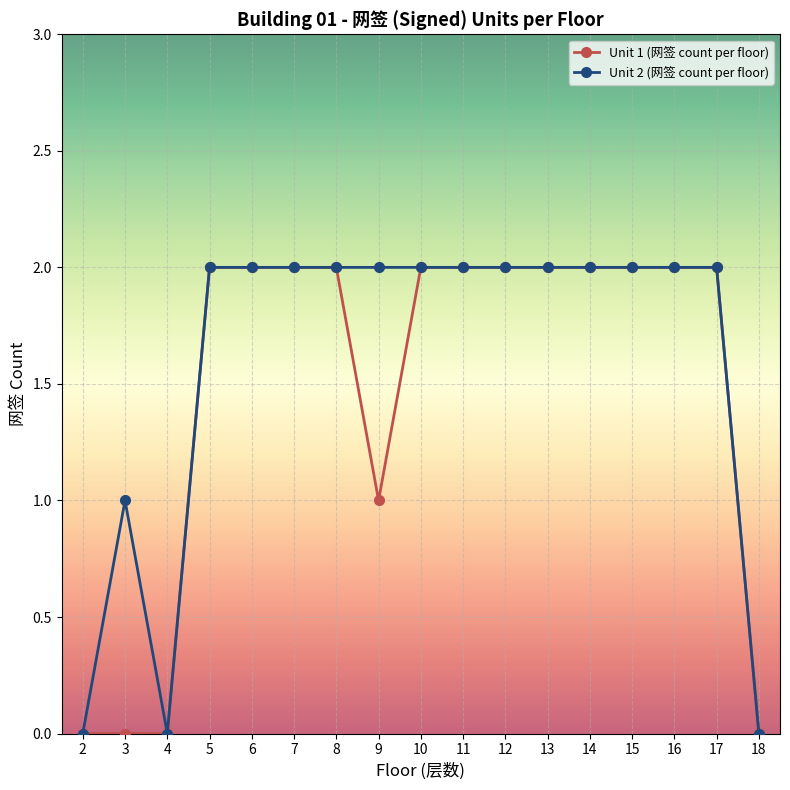

The Unit 1 (网签 count per floor) series shows 2 at 17. True or false?

True